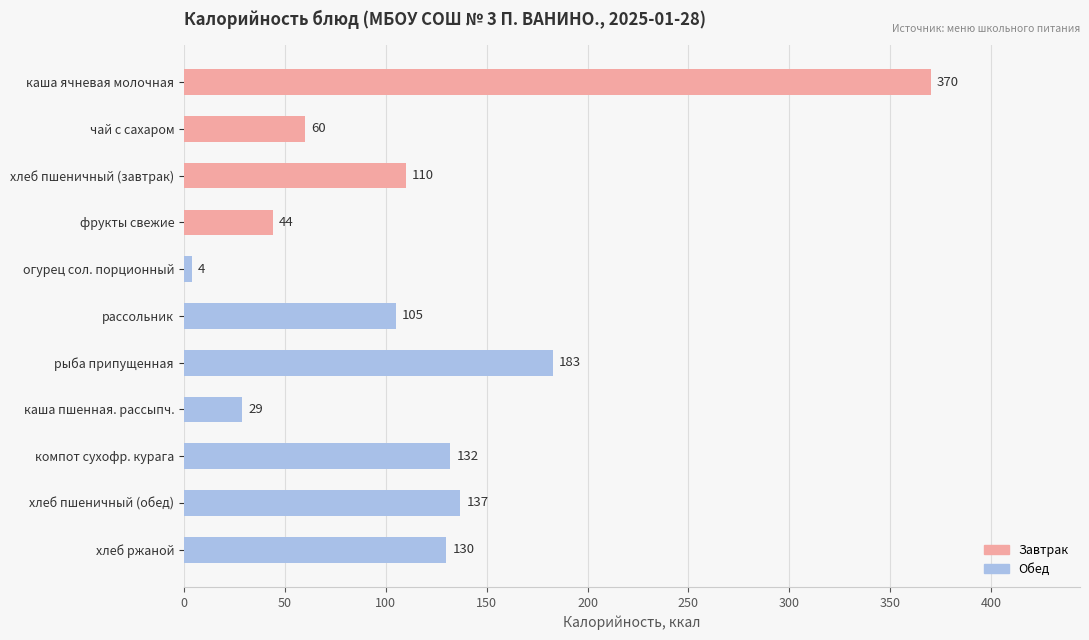

How many data points are less than 110?

5